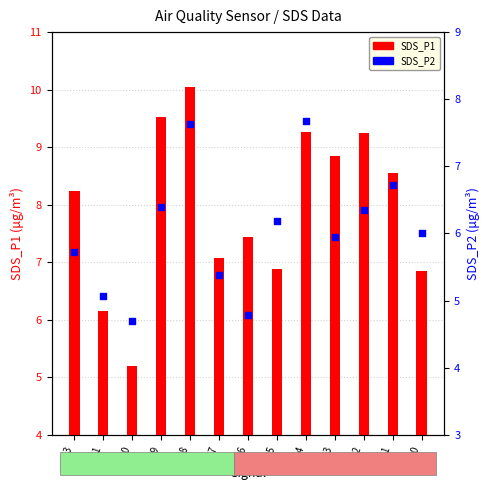

Which series reaches the maximum Y coordinate?

SDS_P1